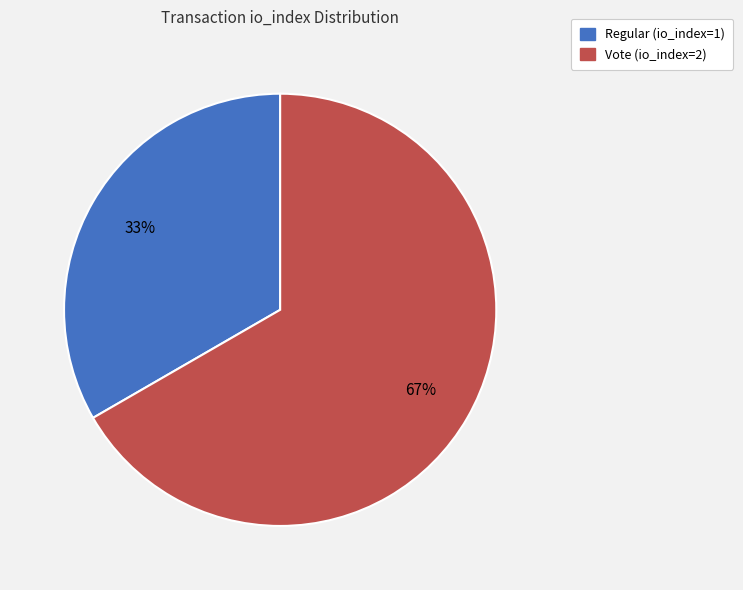

Approximately how many times larger is the value at Regular (io_index=1) compared to Vote (io_index=2)?

0.5